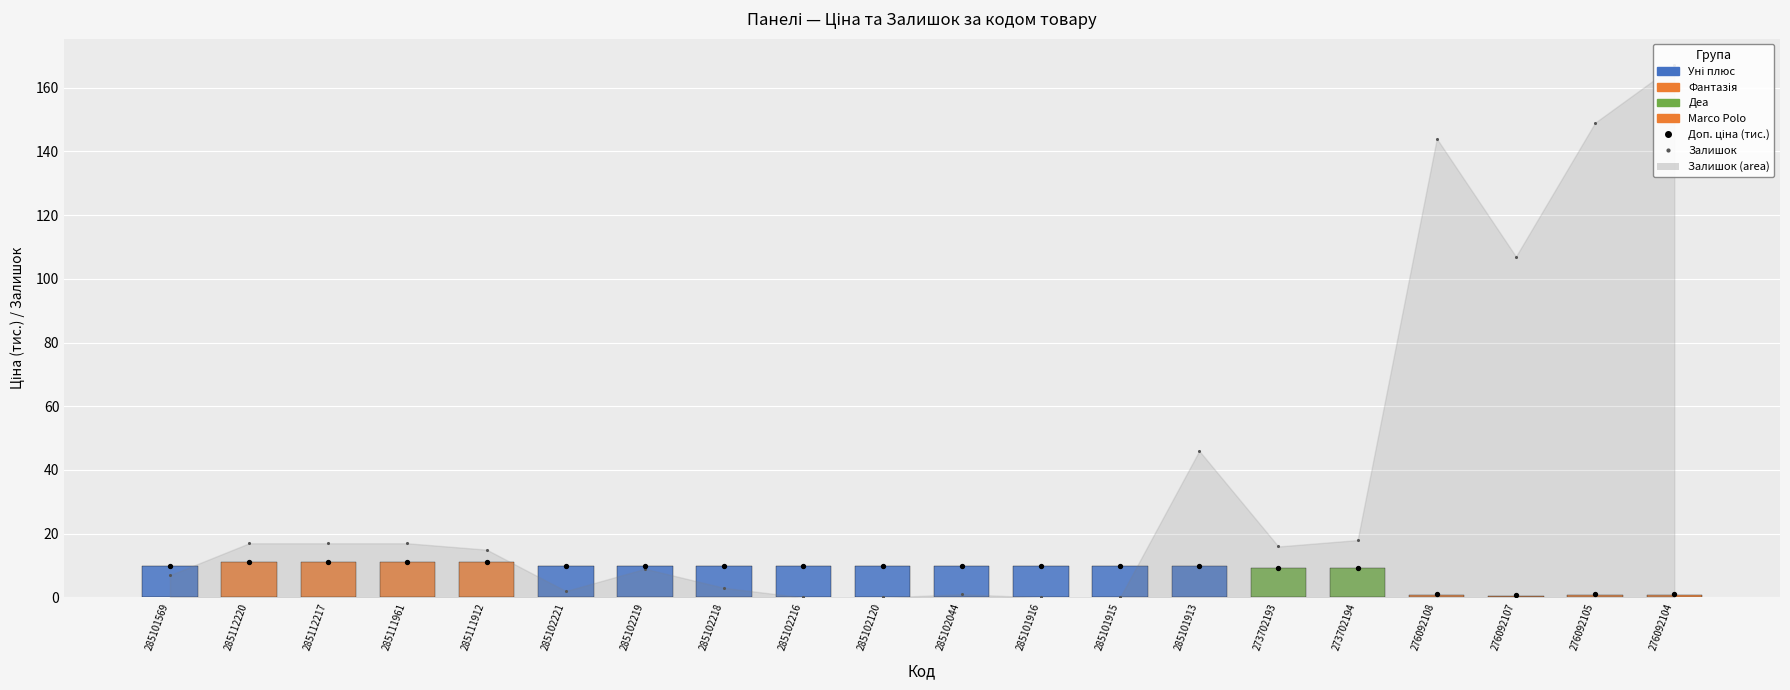

Which series has the largest Y range (max minus min)?

Залишок